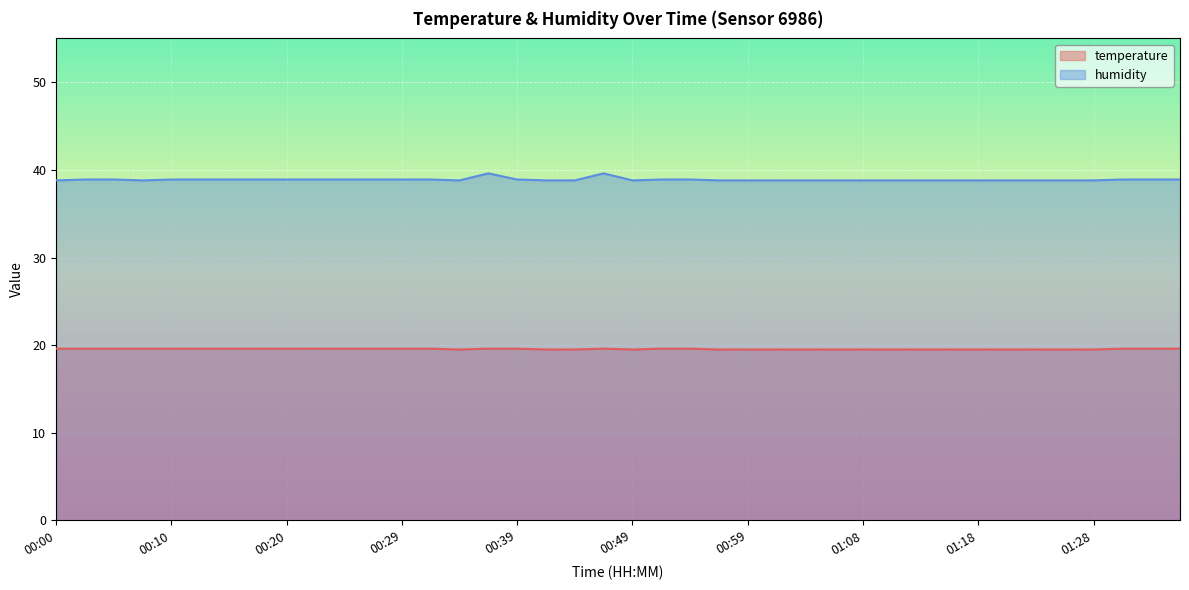

Which series has the largest total across all categories?

humidity